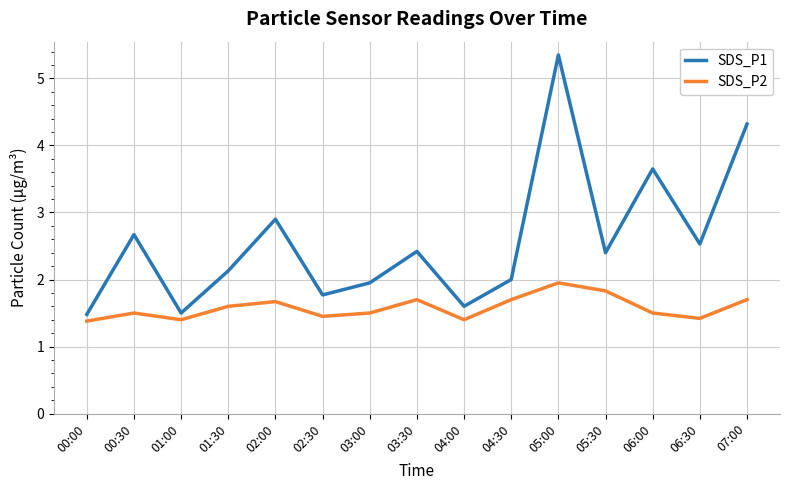

True or false: SDS_P2 and SDS_P1 cross at least once.

False